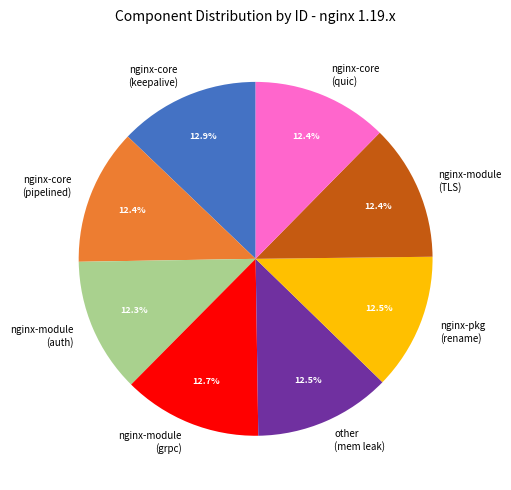

Combined, do nginx-core (pipelined) and nginx-module (auth) account for over 50%?

No